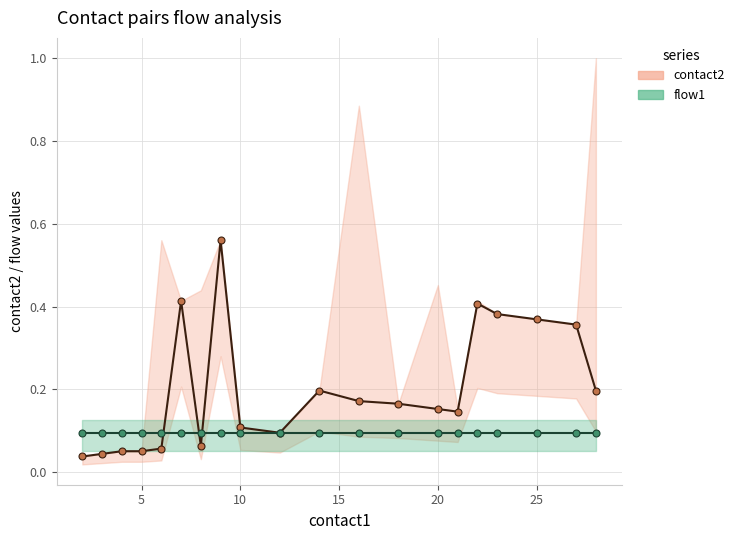

What is the maximum value shown in the chart?

0.6